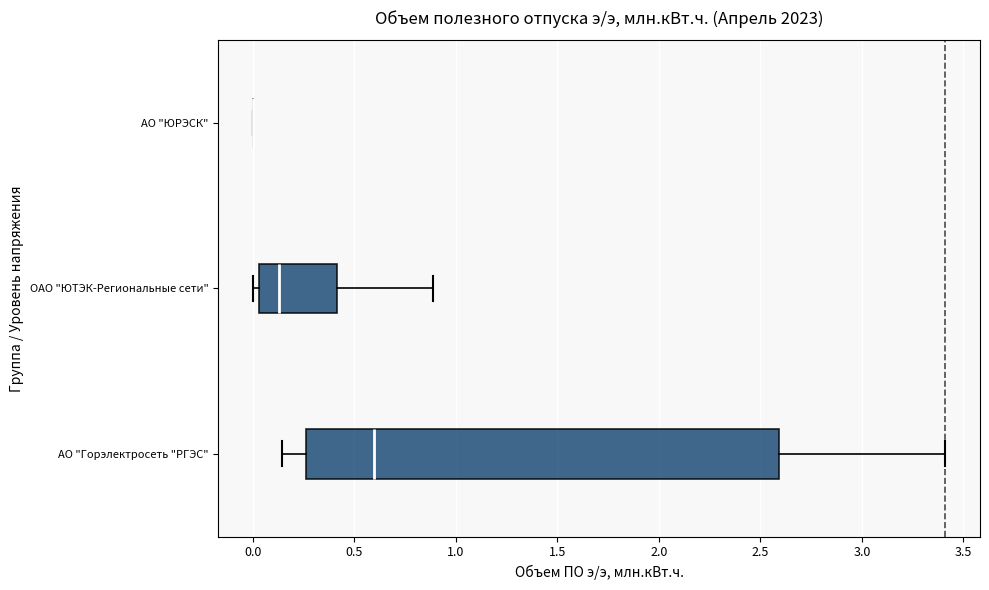

Reading bottom to top, transcribe this box plot: for each box, give where its median line is, the range the box spans, and where its two whiskers end, as read against the x-axis. The values are not printed on the chart, so give them approximately, as read against the axis.

АО "Горэлектросеть "РГЭС": median 0.60, box 0.25 to 2.60, whiskers 0.15 to 3.40
ОАО "ЮТЭК-Региональные сети": median 0.15, box 0.05 to 0.40, whiskers 0.00 to 0.90
АО "ЮРЭСК": box collapsed to a line at 0.00, whiskers 0.00 to 0.00